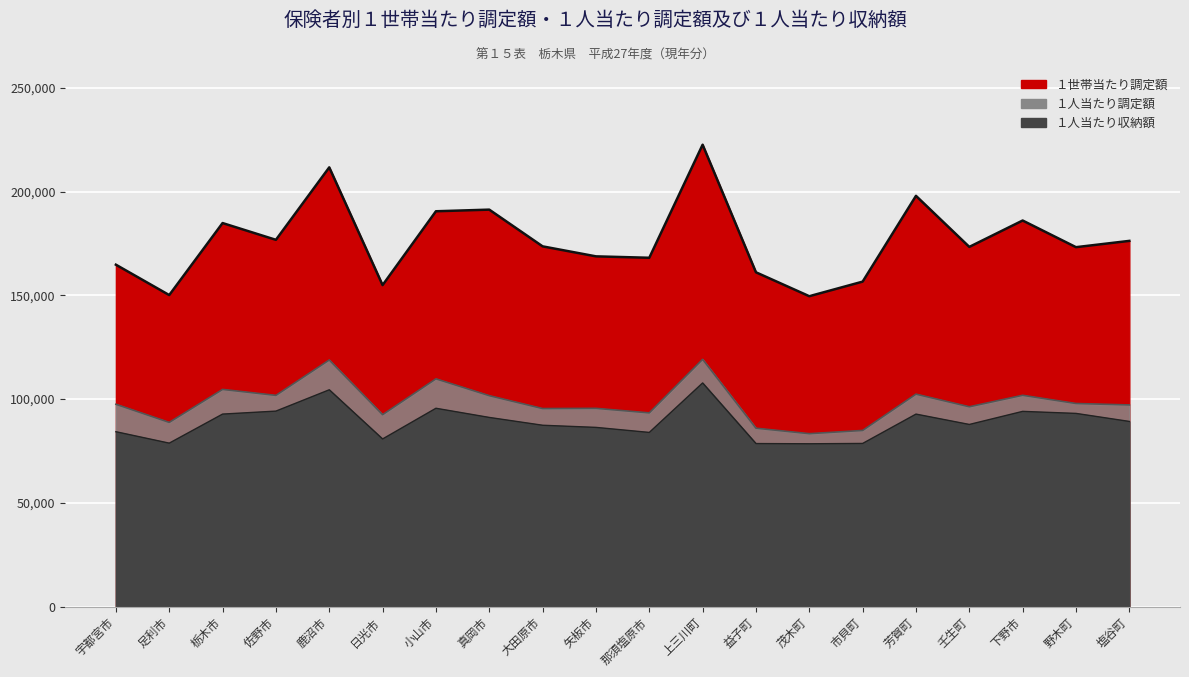

Reading right to left, what are all the values shown in this chart?

１世帯当たり調定額: 塩谷町=176208	野木町=173176	下野市=186022	壬生町=173308	芳賀町=197909	市貝町=156576	茂木町=149549	益子町=161069	上三川町=222552	那須塩原市=168068	矢板市=168753	大田原市=173572	真岡市=191265	小山市=190480	日光市=154903	鹿沼市=211638	佐野市=176719	栃木市=184796	足利市=150093	宇都宮市=164731
１人当たり調定額: 塩谷町=97155	野木町=97845	下野市=101800	壬生町=96267	芳賀町=102351	市貝町=84855	茂木町=83307	益子町=85940	上三川町=119127	那須塩原市=93325	矢板市=95510	大田原市=95406	真岡市=101616	小山市=109728	日光市=92458	鹿沼市=118820	佐野市=101760	栃木市=104631	足利市=88741	宇都宮市=97476
１人当たり収納額: 塩谷町=89201	野木町=93073	下野市=94052	壬生町=87747	芳賀町=92736	市貝町=78598	茂木町=78440	益子町=78544	上三川町=107746	那須塩原市=83909	矢板市=86335	大田原市=87367	真岡市=91133	小山市=95551	日光市=80755	鹿沼市=104454	佐野市=94181	栃木市=92744	足利市=78740	宇都宮市=84247